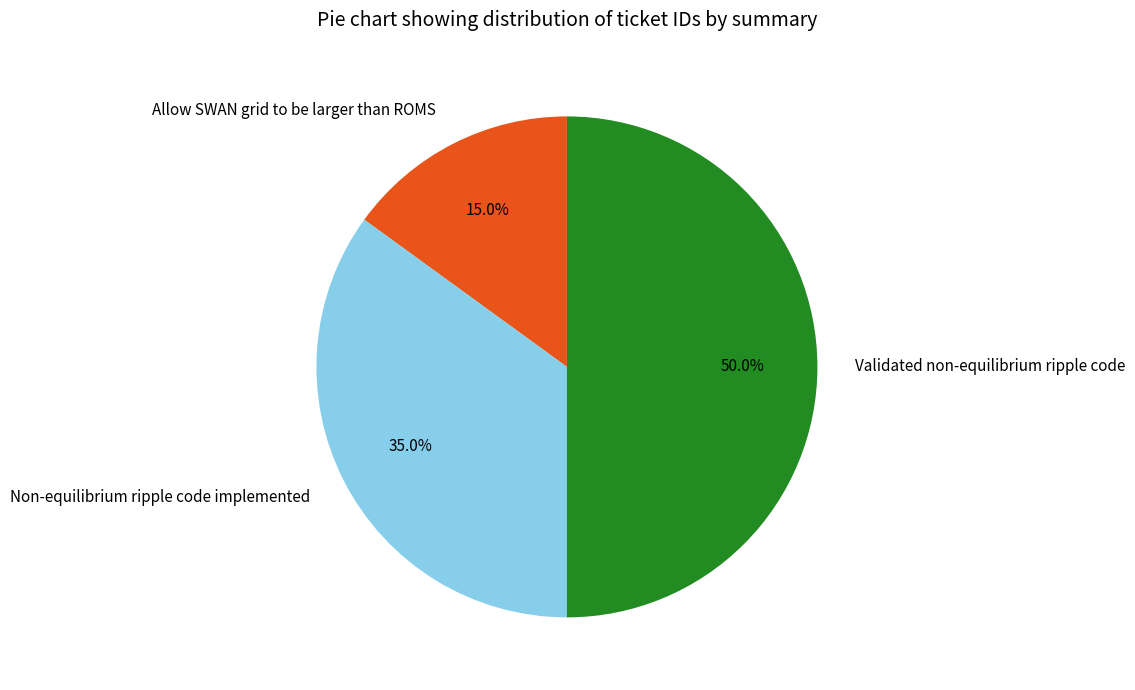

True or false: Non-equilibrium ripple code implemented accounts for 35% of the total.

True